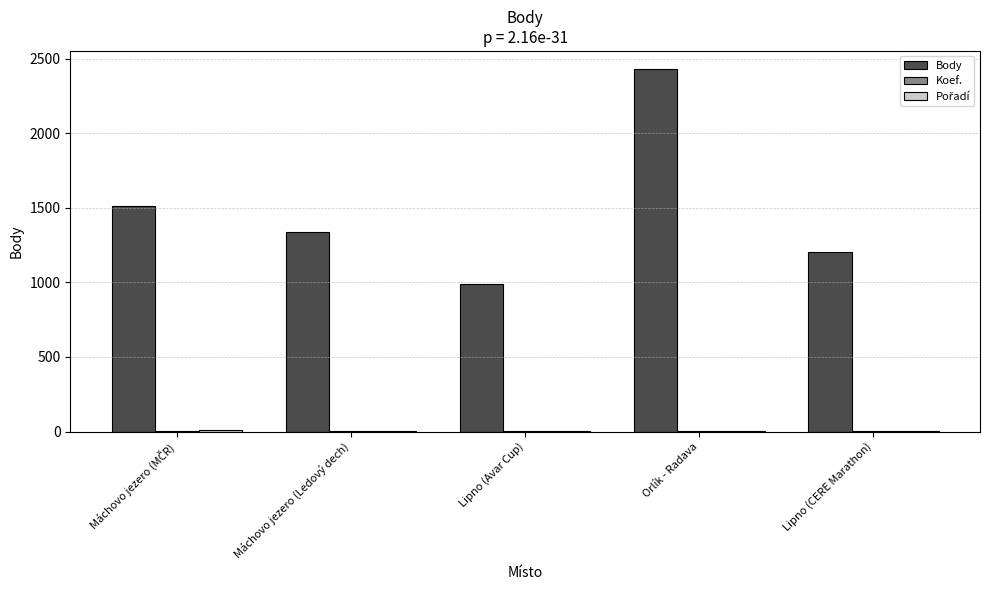

The value of Body at Máchovo jezero (Ledový dech) is 1340. True or false?

True